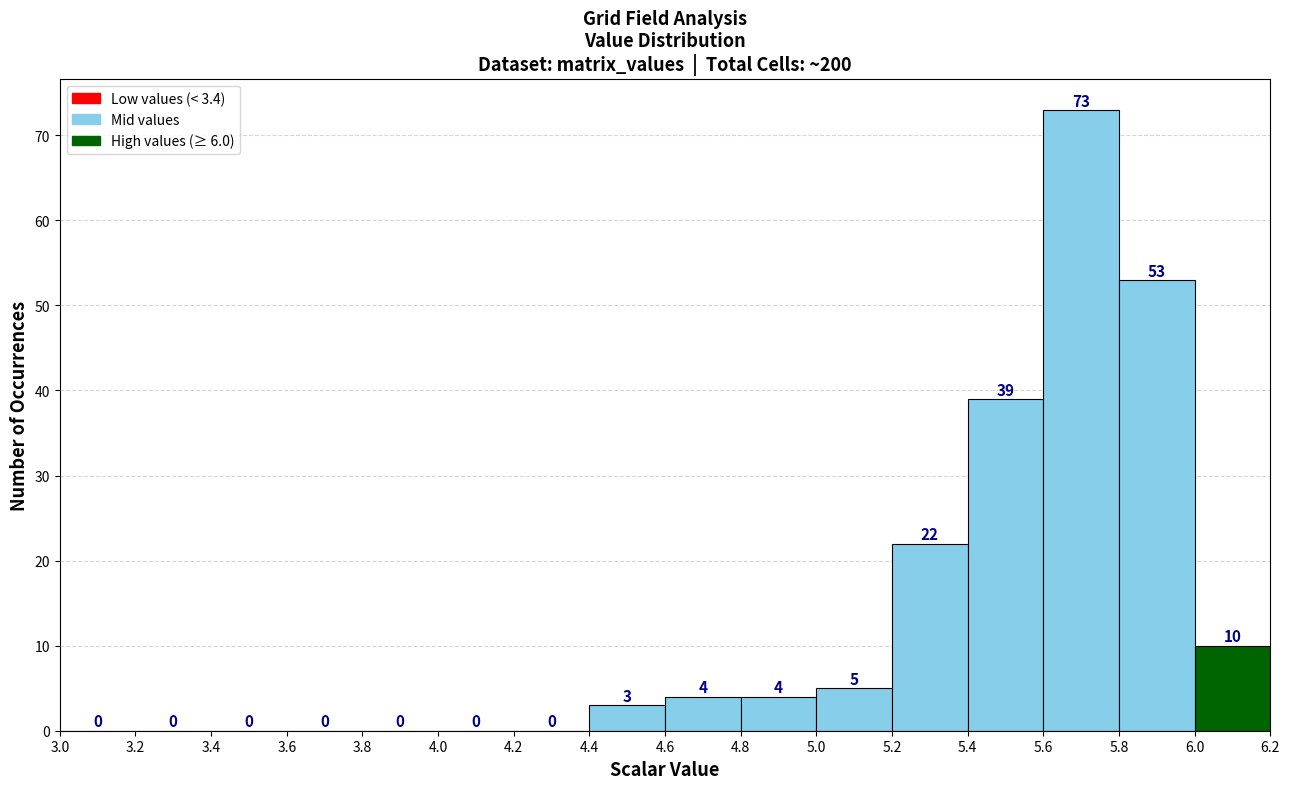

Which range on the x-axis has the tallest bar?

5.6 to 5.8